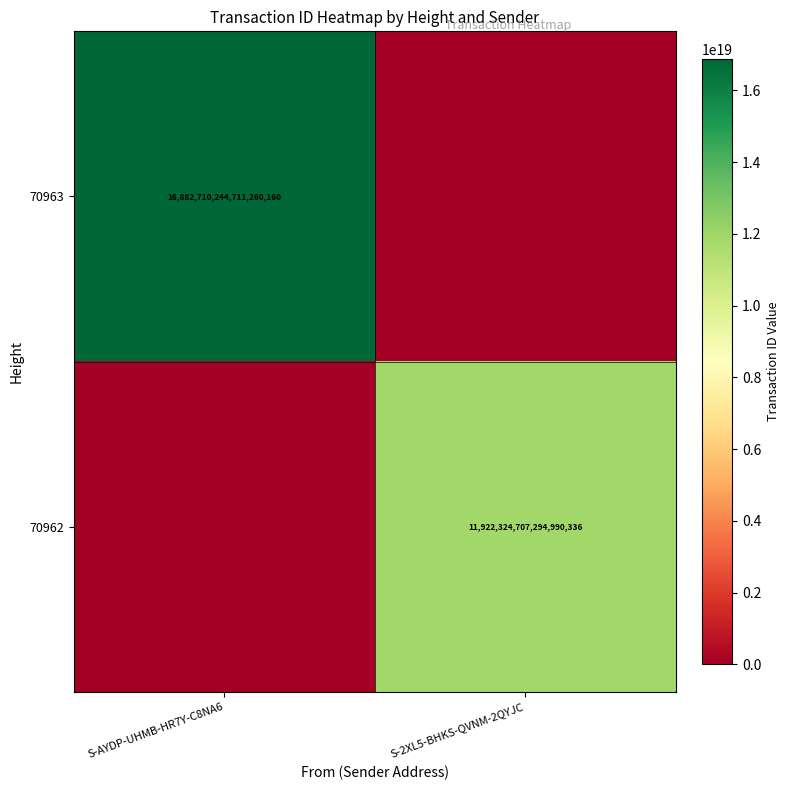

At which category does the chart reach its peak across all series?

S-AYDP-UHMB-HR7Y-C8NA6